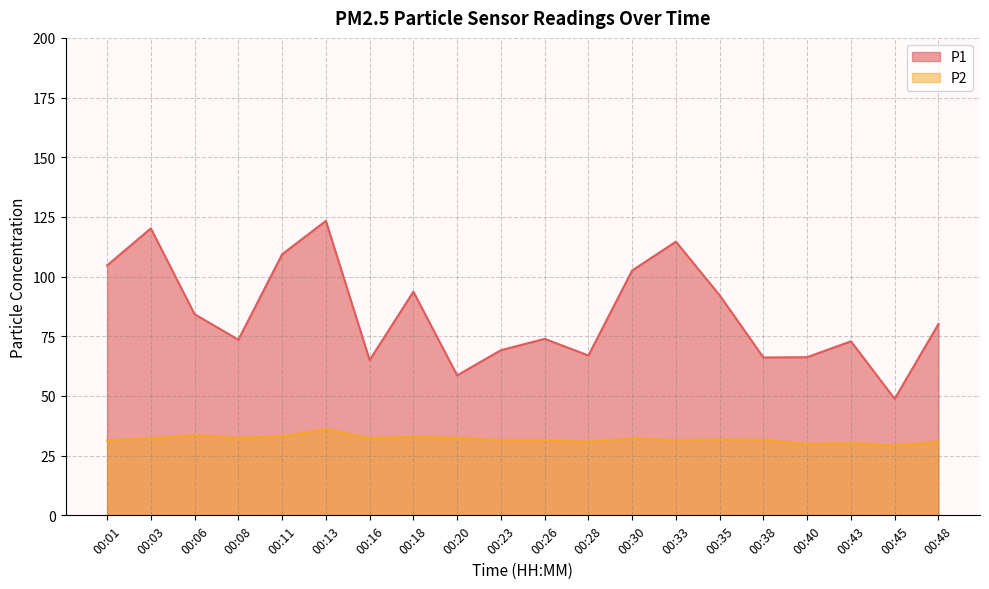

How many data points in P2 are above 31?

15